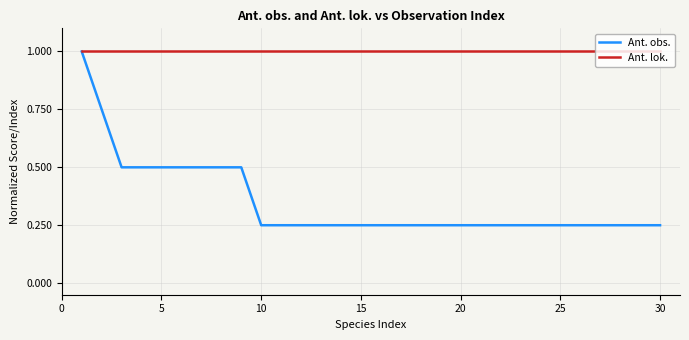

What is the highest value of the Ant. obs. series?

1.0